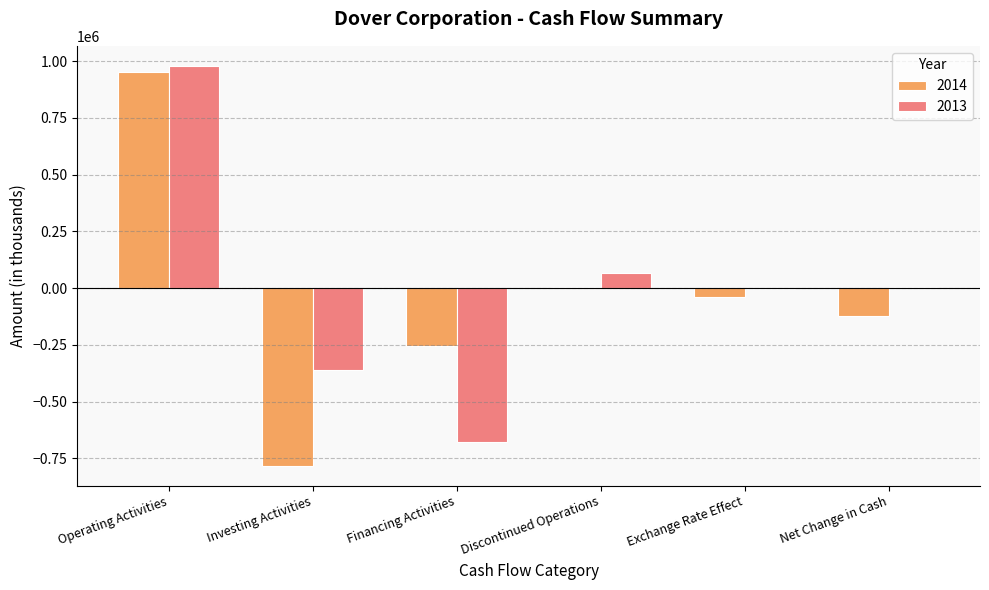

Count the number of data series in this chart.

2